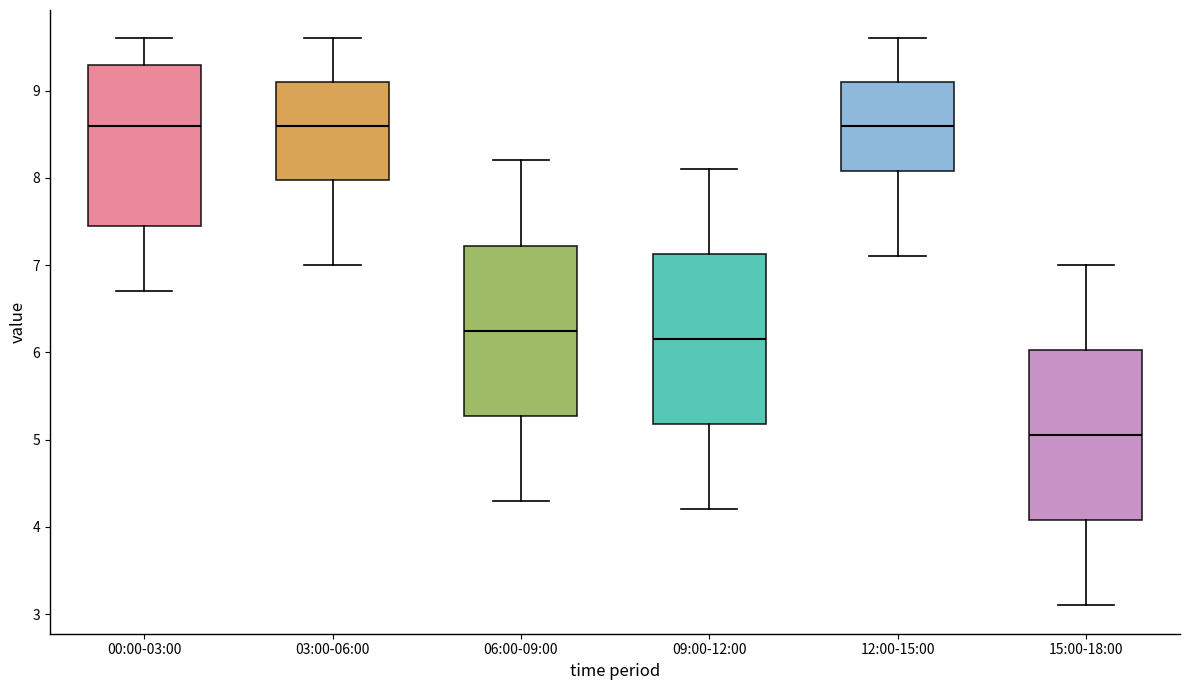

Which box has the lowest median line?

15:00-18:00